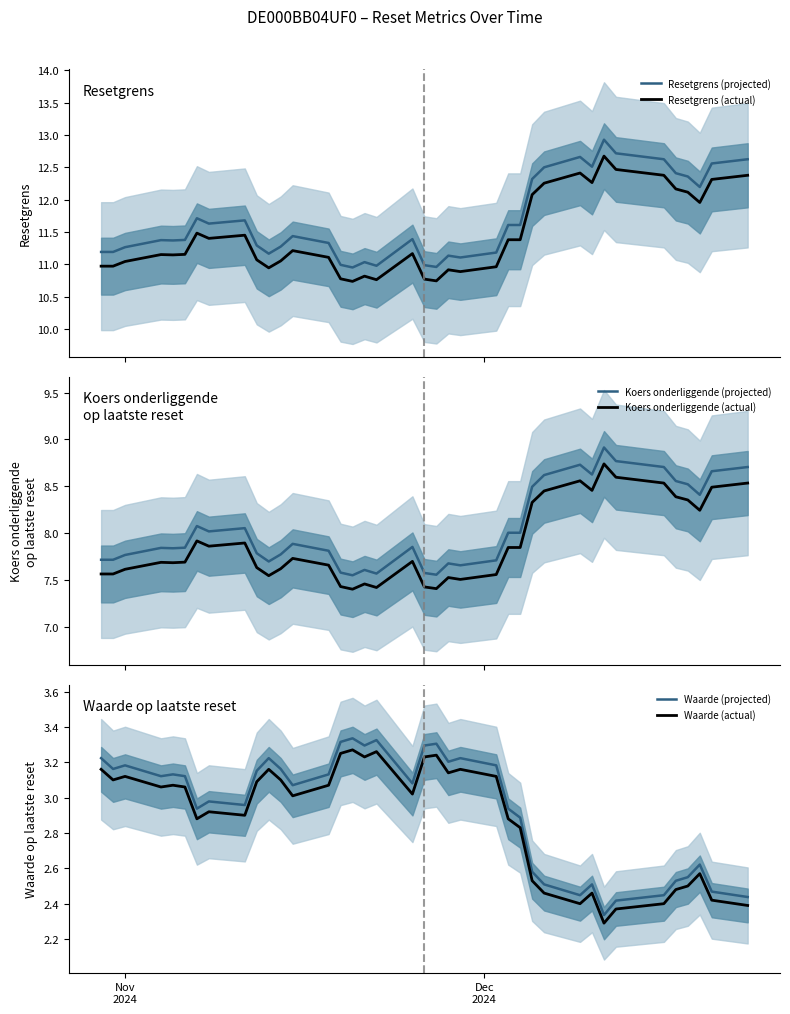

How many series are shown in this chart?

6